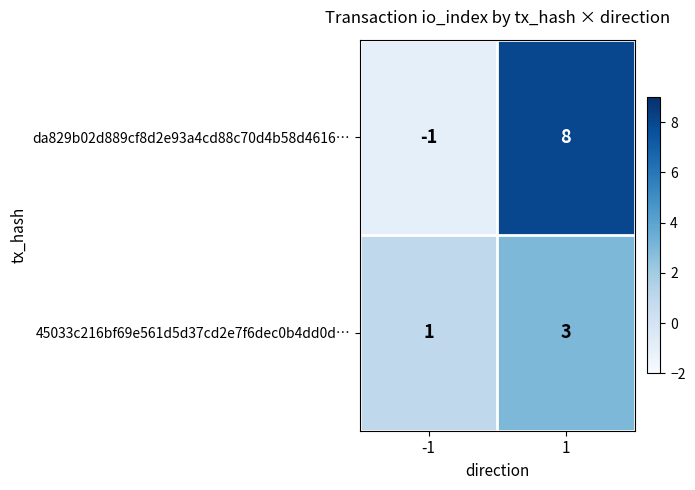

List the series in order of their peak value, lowest first.

45033c216bf69e561d5d37cd2e7f6dec0b4dd0d…, da829b02d889cf8d2e93a4cd88c70d4b58d4616…